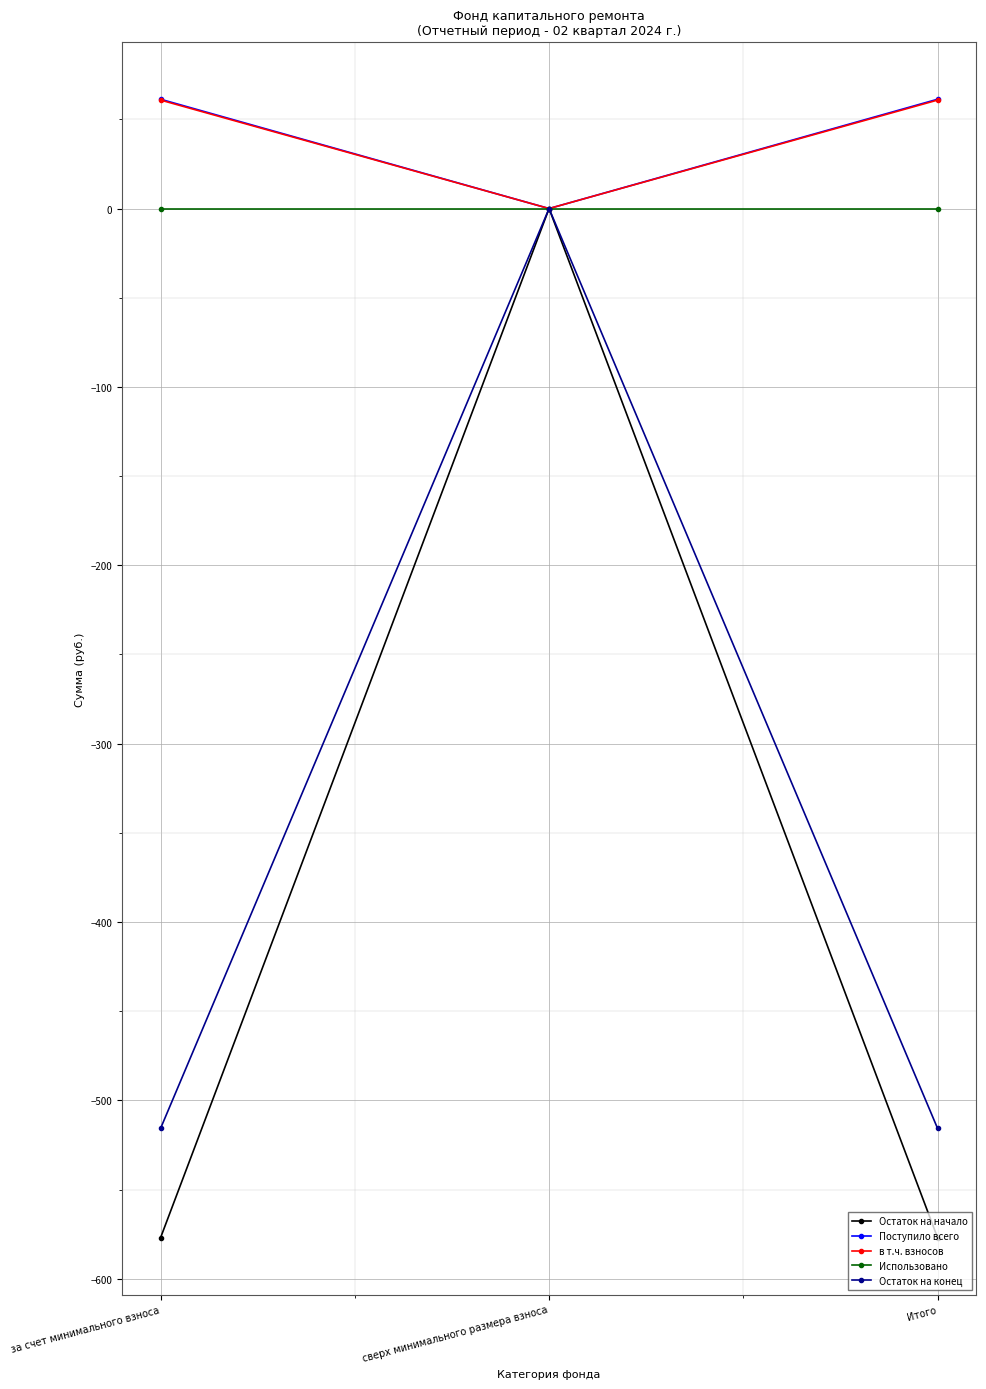

Which series has the widest spread of values?

Остаток на начало